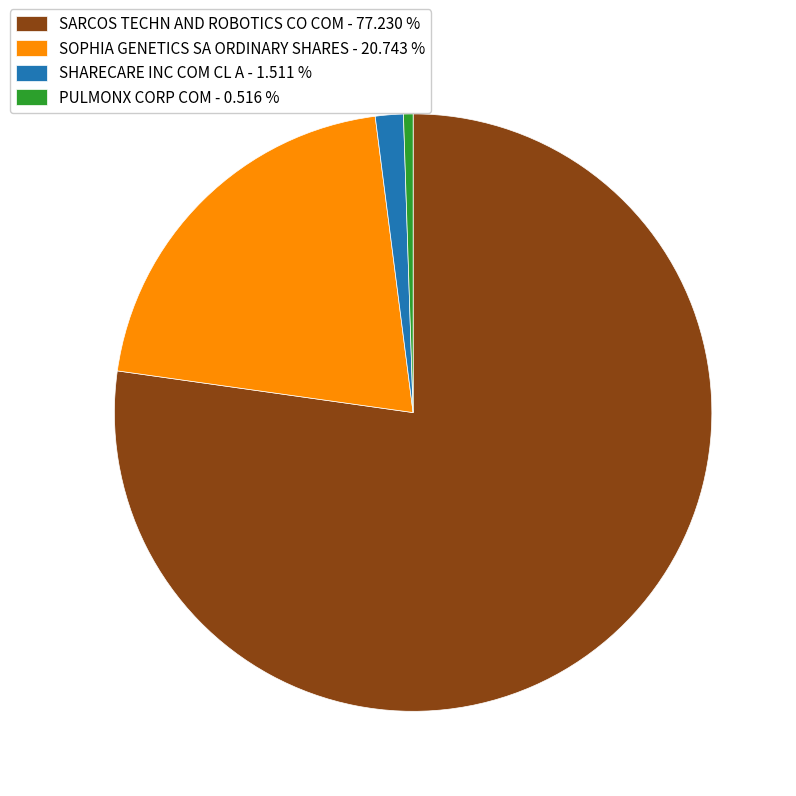

Which category has the biggest portion of the pie?

SARCOS TECHN AND ROBOTICS CO COM